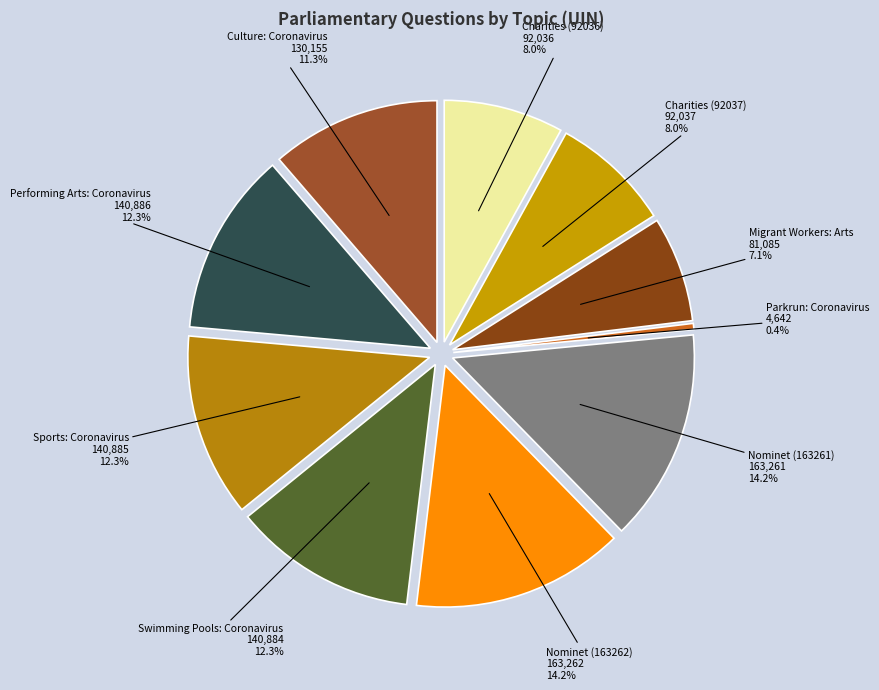

What is the change in value from Nominet (163262) to Performing Arts: Coronavirus?

-22376